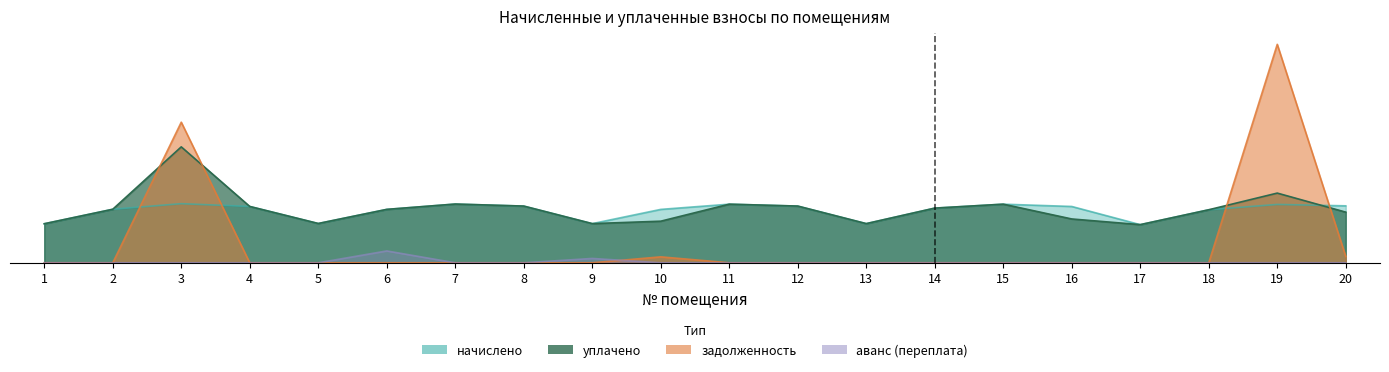

Reading right to left, what are all the values shown in this chart?

начислено: 20=37.1	19=38.0	18=34.5	17=24.8	16=36.7	15=38.2	14=35.6	13=25.5	12=36.9	11=38.2	10=34.8	9=25.5	8=36.9	7=38.3	6=34.8	5=25.6	4=36.7	3=38.5	2=34.9	1=25.4
уплачено: 20=33.0	19=45.4	18=34.5	17=24.8	16=28.5	15=38.2	14=35.6	13=25.5	12=36.9	11=38.2	10=27.1	9=25.5	8=36.9	7=38.3	6=34.8	5=25.6	4=36.7	3=75.5	2=34.9	1=25.4
задолженность: 20=4.1	19=142.3	18=0.0	17=0.0	16=0.0	15=0.0	14=0.0	13=0.0	12=0.0	11=0.0	10=3.9	9=0.0	8=0.0	7=0.0	6=0.0	5=0.0	4=0.0	3=91.6	2=0.0	1=0.0
аванс (переплата): 20=0.0	19=0.0	18=0.0	17=0.0	16=0.0	15=0.0	14=0.0	13=0.0	12=0.0	11=0.0	10=0.0	9=2.8	8=0.0	7=0.0	6=7.7	5=0.0	4=0.0	3=0.0	2=0.0	1=0.0